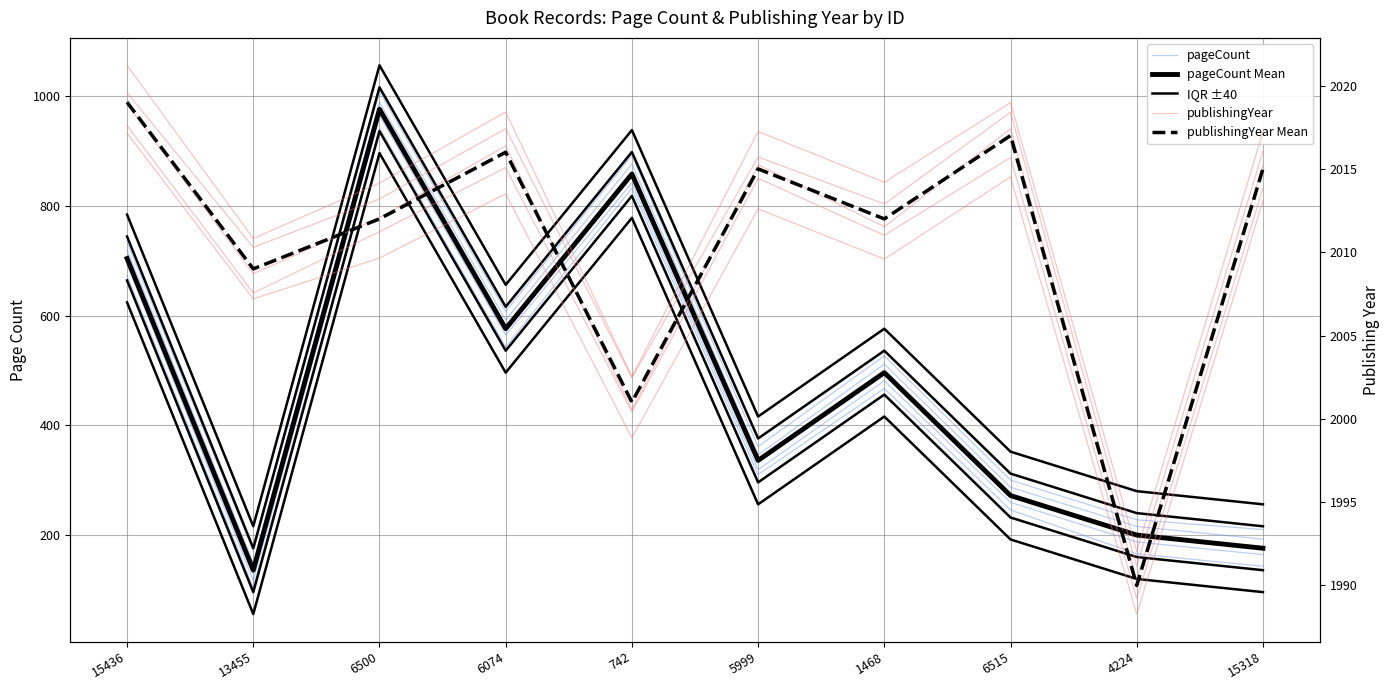

Reading right to left, extract all data points from this chart.

pageCount: 176.6	199.2	270.2	497.3	335.8	855.4	574.3	979.2	135.6	703.1
pageCount Mean: 176.0	200.0	272.0	496.0	336.0	858.0	576.0	976.0	136.0	704.0
IQR ±40: 216.0	240.0	312.0	536.0	376.0	898.0	616.0	1016.0	176.0	744.0
publishingYear: 2015.2	1990.3	2017.4	2011.5	2015.2	2000.5	2016.4	2012.1	2008.7	2018.9
publishingYear Mean: 2015.0	1990.0	2017.0	2012.0	2015.0	2001.0	2016.0	2012.0	2009.0	2019.0